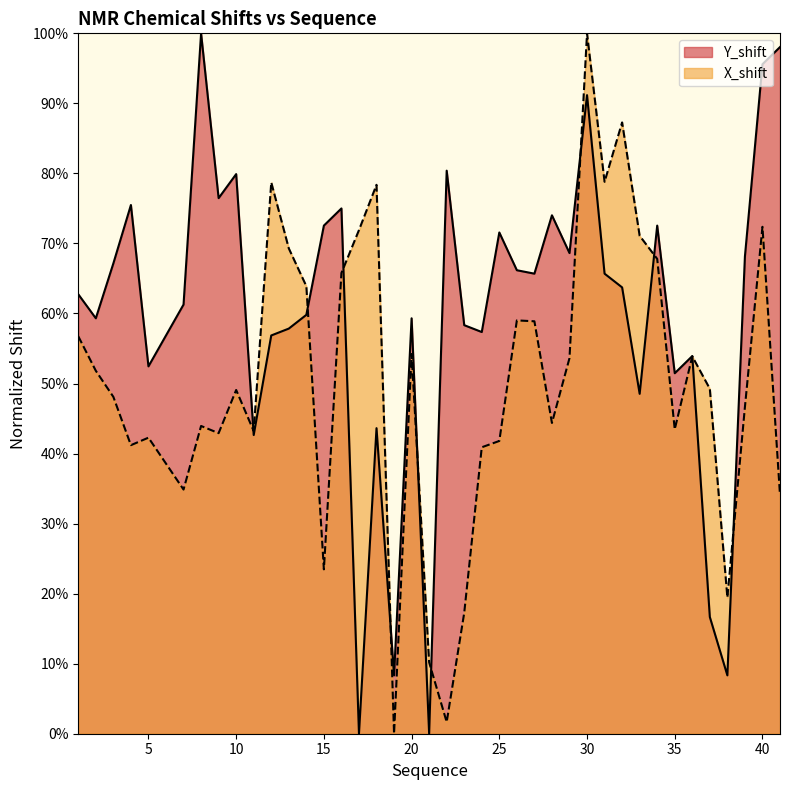

What is the sum of the X_shift values at 39 and 9?

0.9